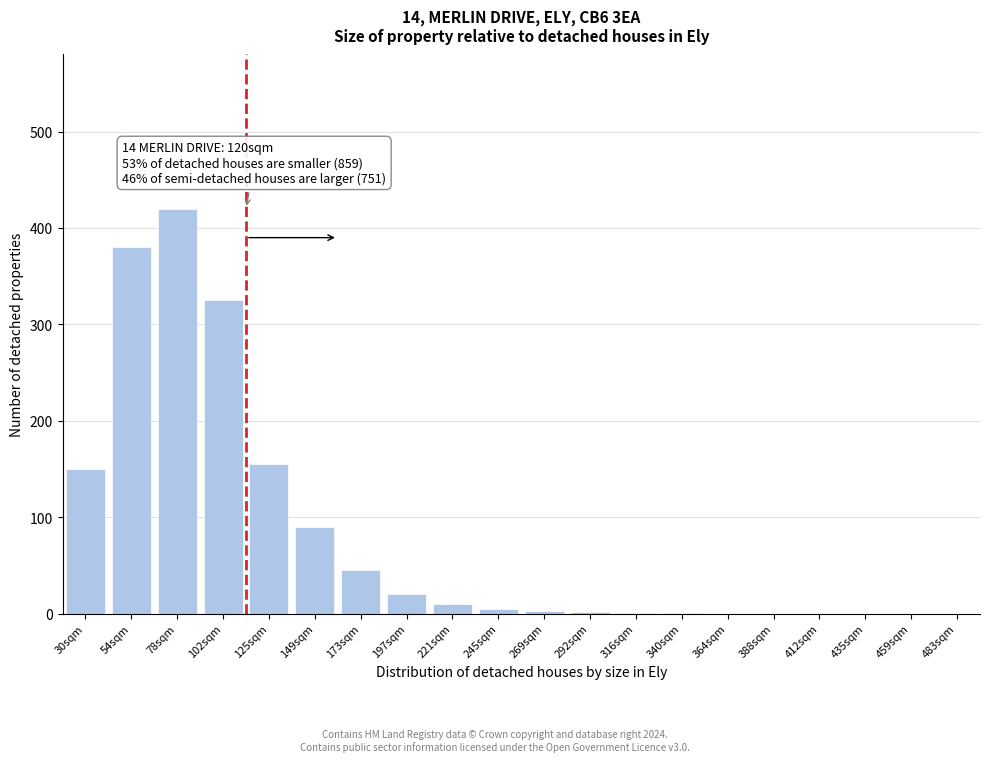

What is the sum of all values?

1607